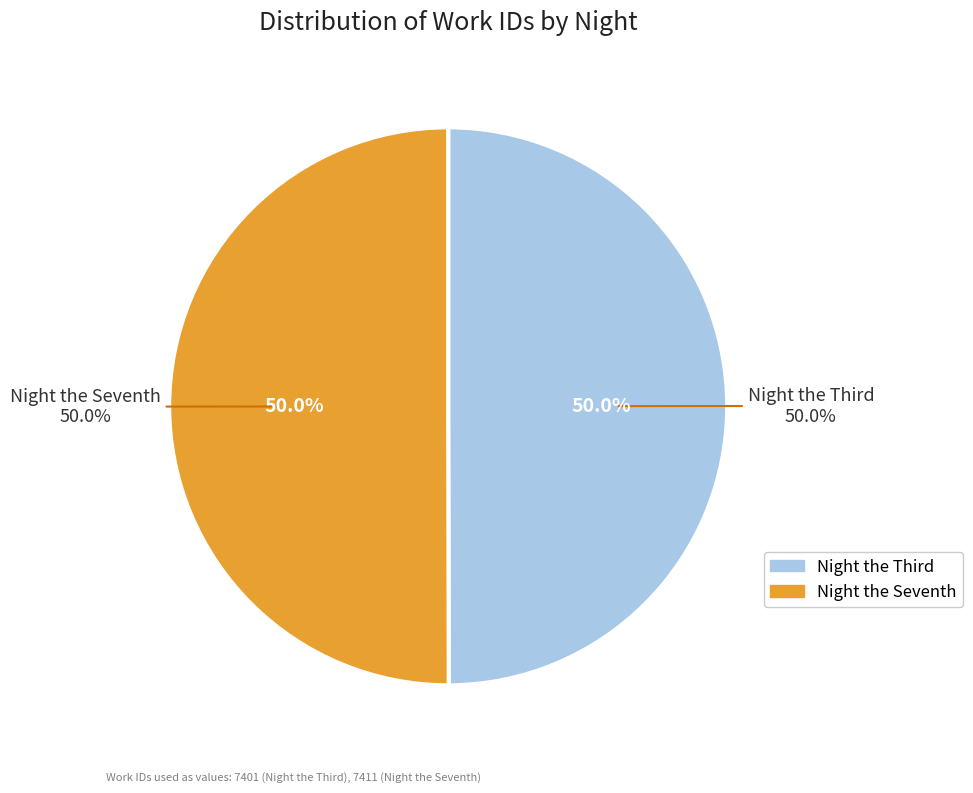

Count the number of slices in the pie.

2